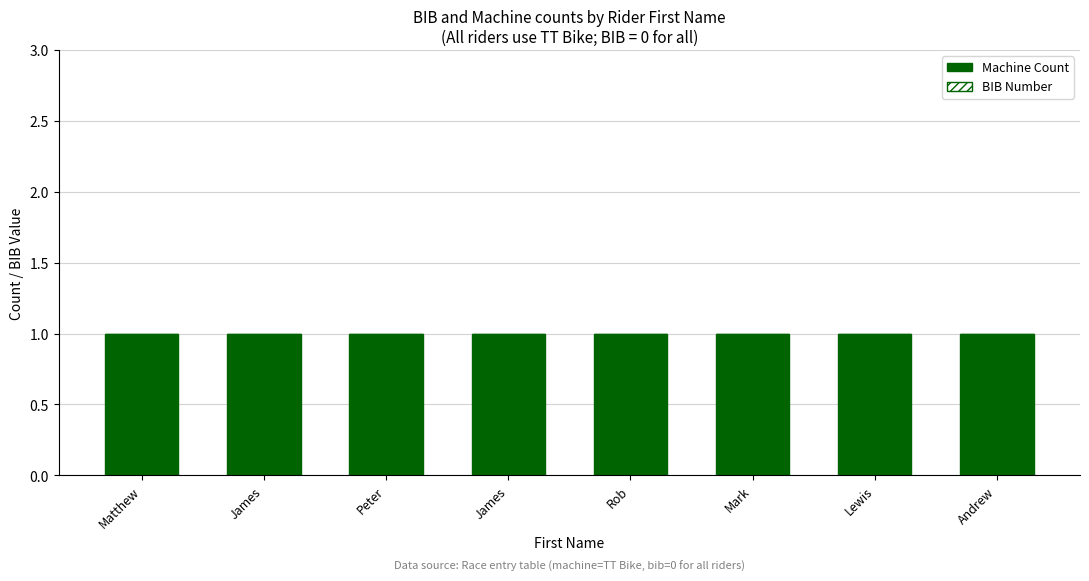

Which has a higher value, Lewis or James?

Lewis